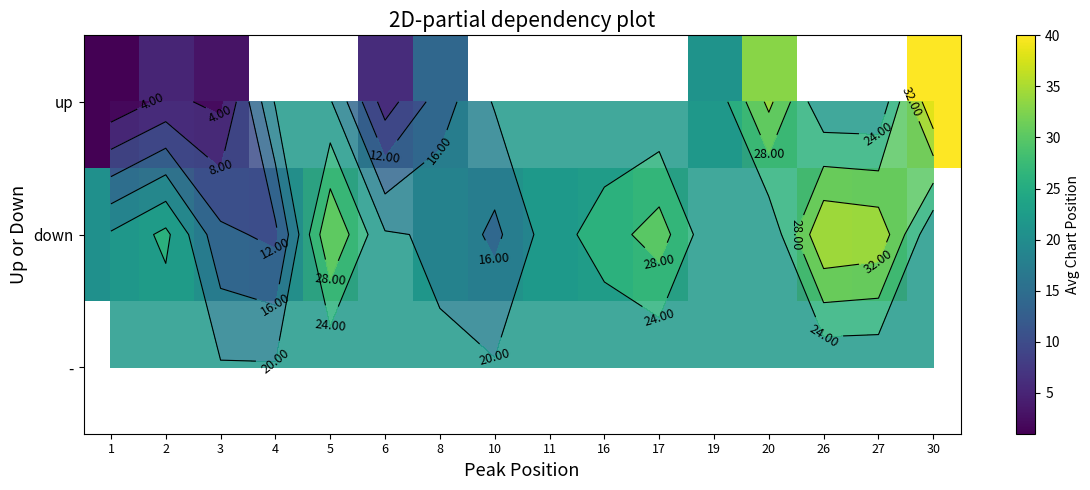

What is the difference between the highest and lowest values at 8?

5.5